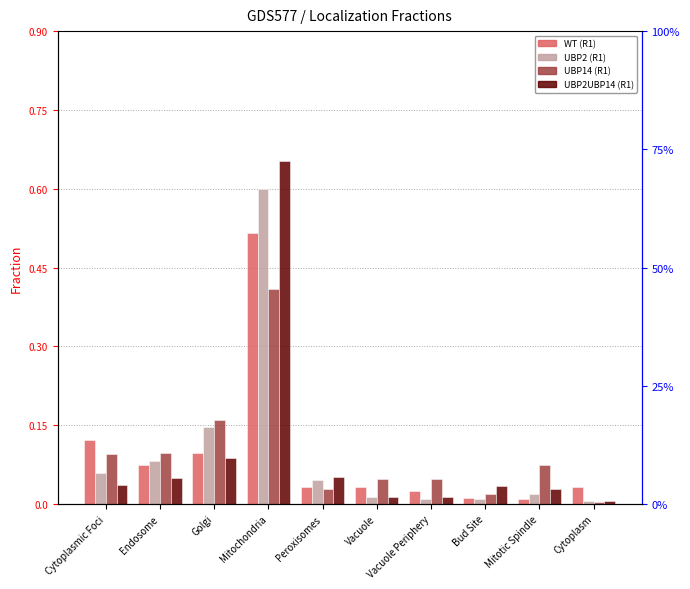

True or false: UBP2UBP14 (R1) has a value of 0.0 at Vacuole Periphery.

False